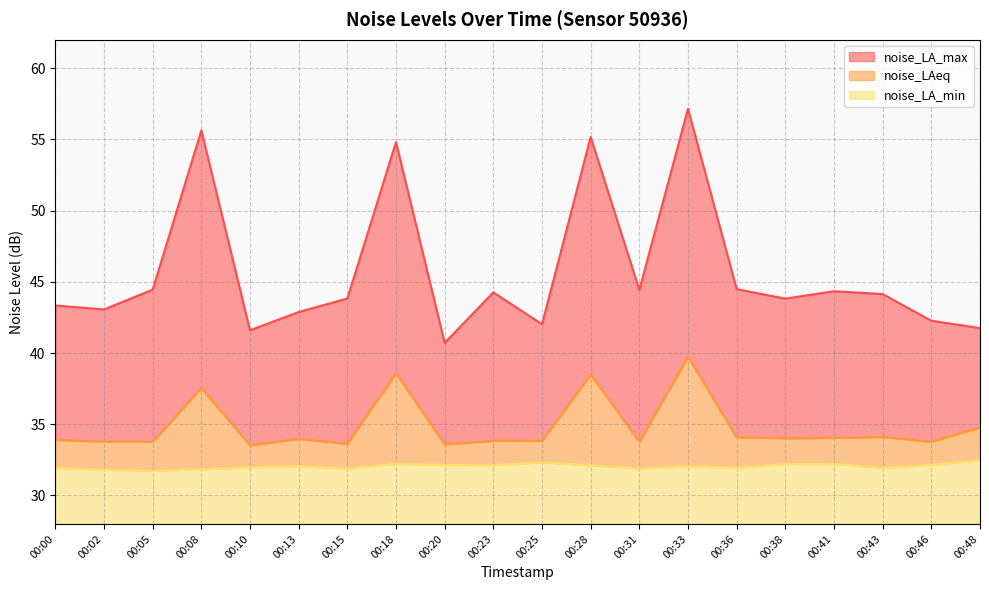

At which category does noise_LA_max reach its first local peak?

00:08